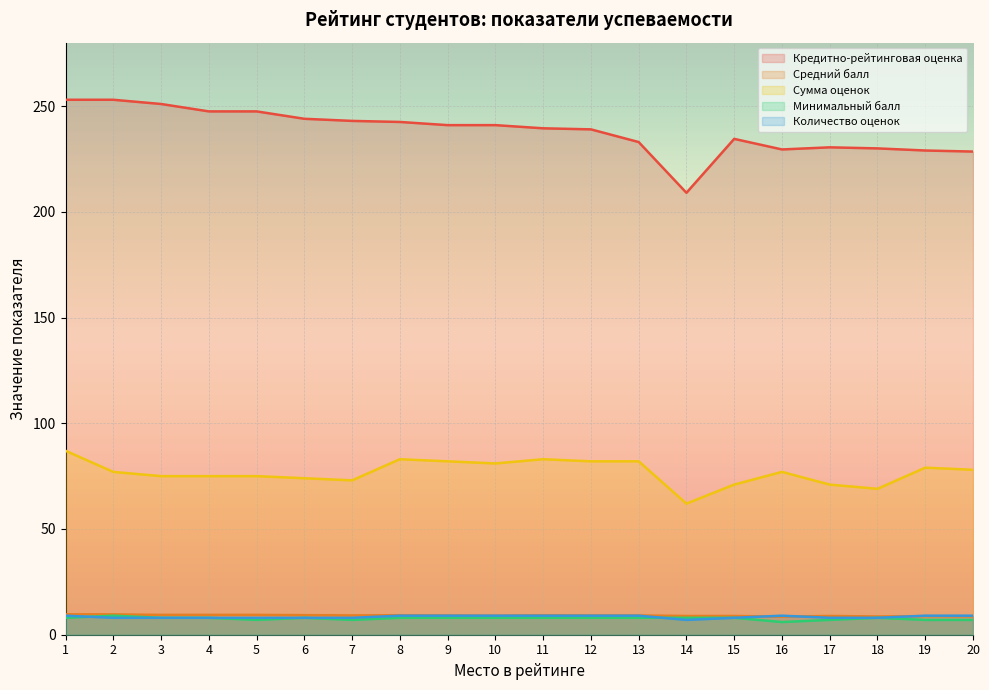

At which label does Количество оценок reach its peak?

1